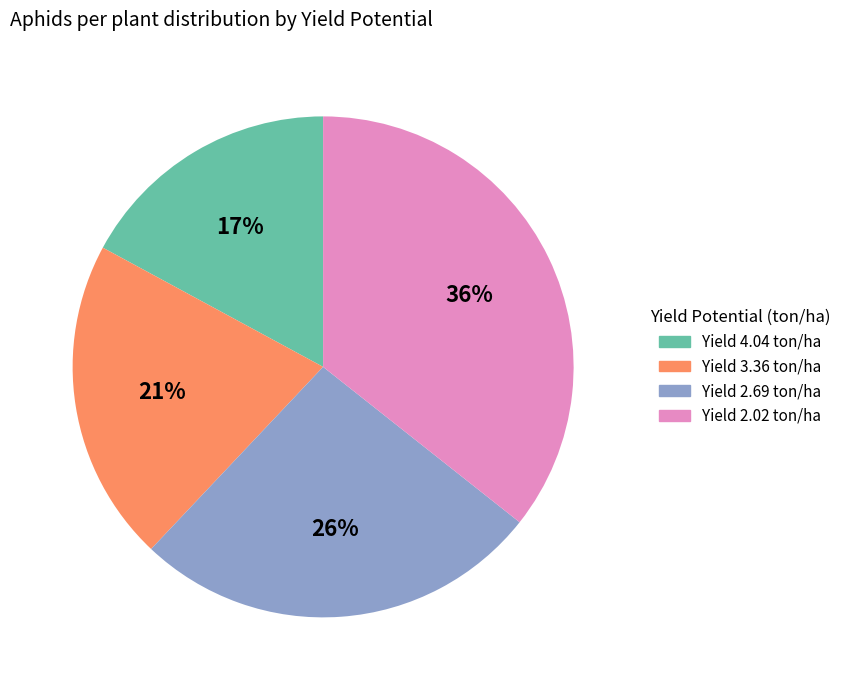

Count the number of slices in the pie.

4